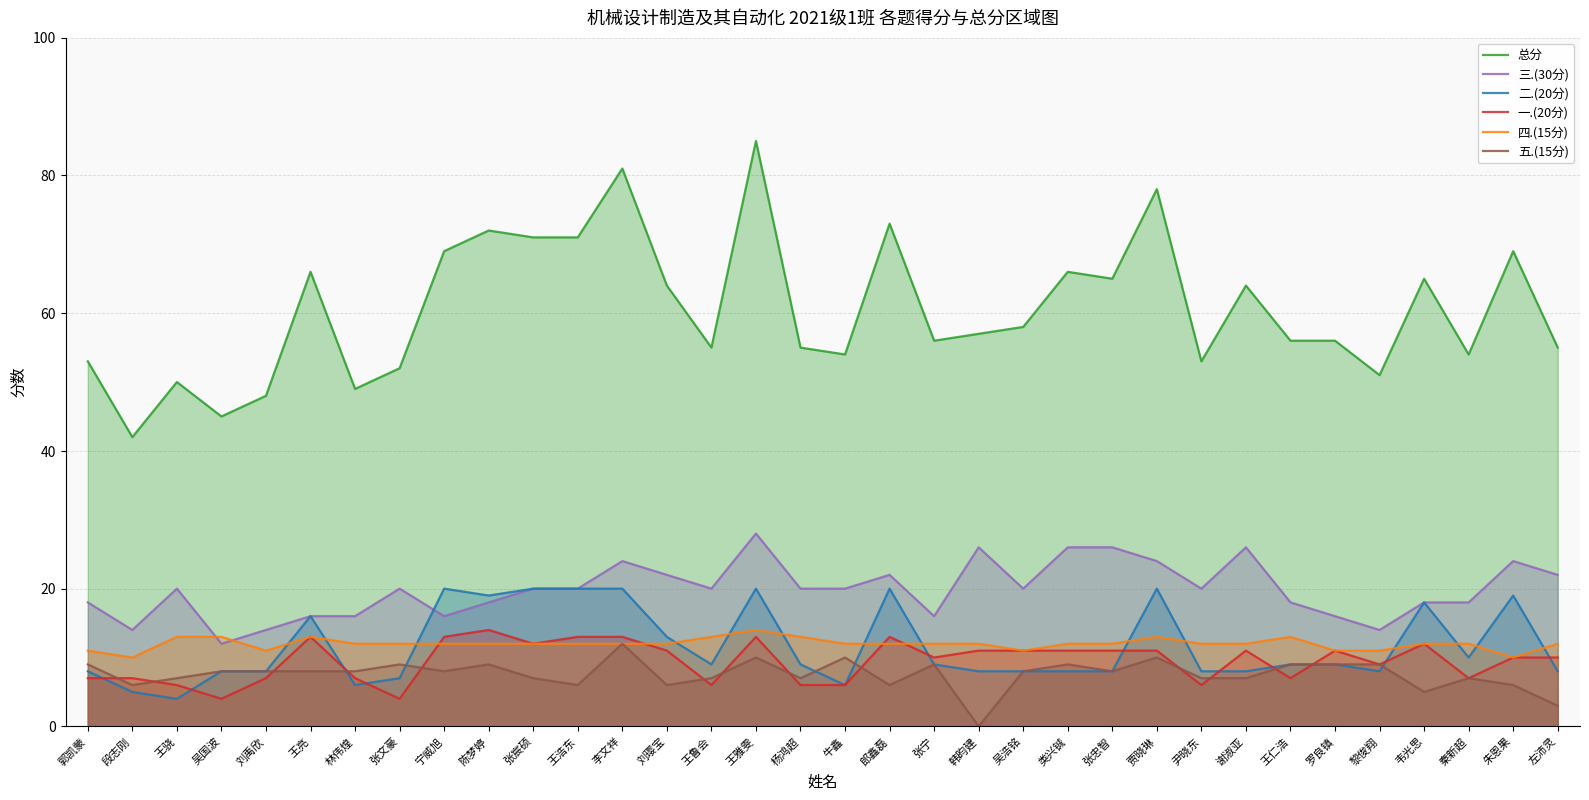

What is the difference between the 五.(15分) values at 王骁 and 陈梦婷?

2